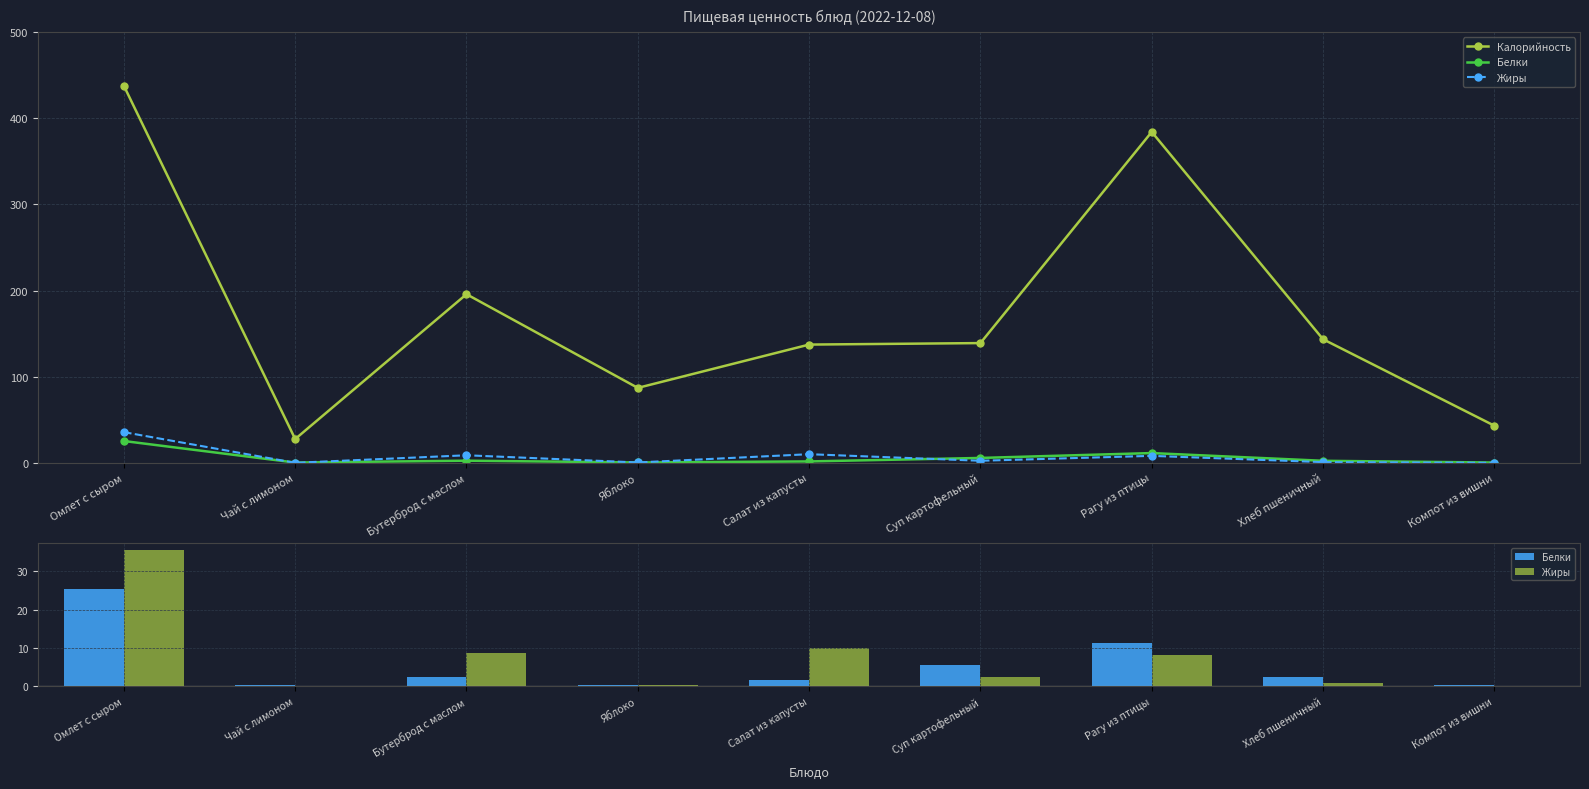

The Белки series shows 2.3 at Хлеб пшеничный. True or false?

True